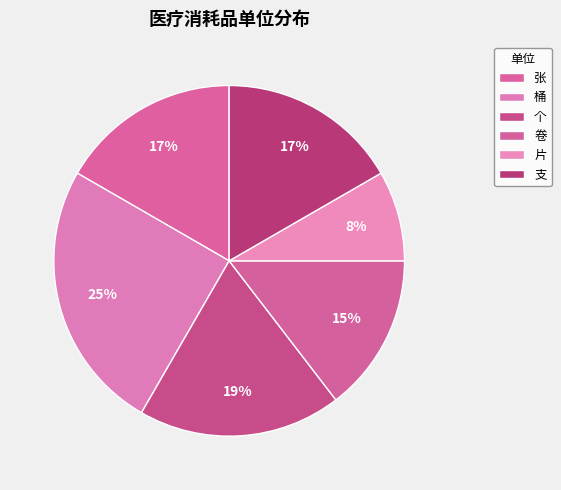

How many segments does this pie chart have?

6